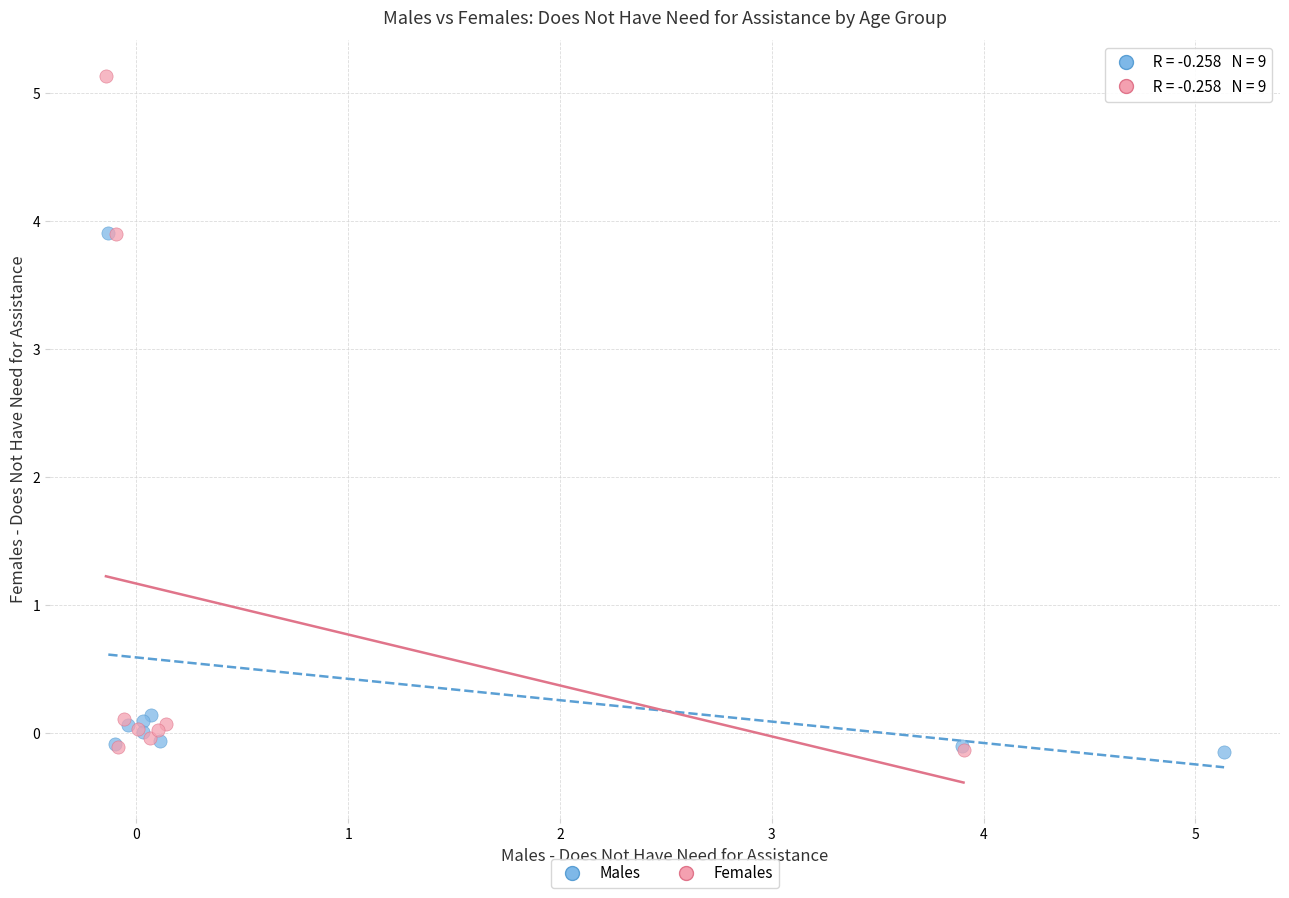

Which series has the largest Y range (max minus min)?

Females